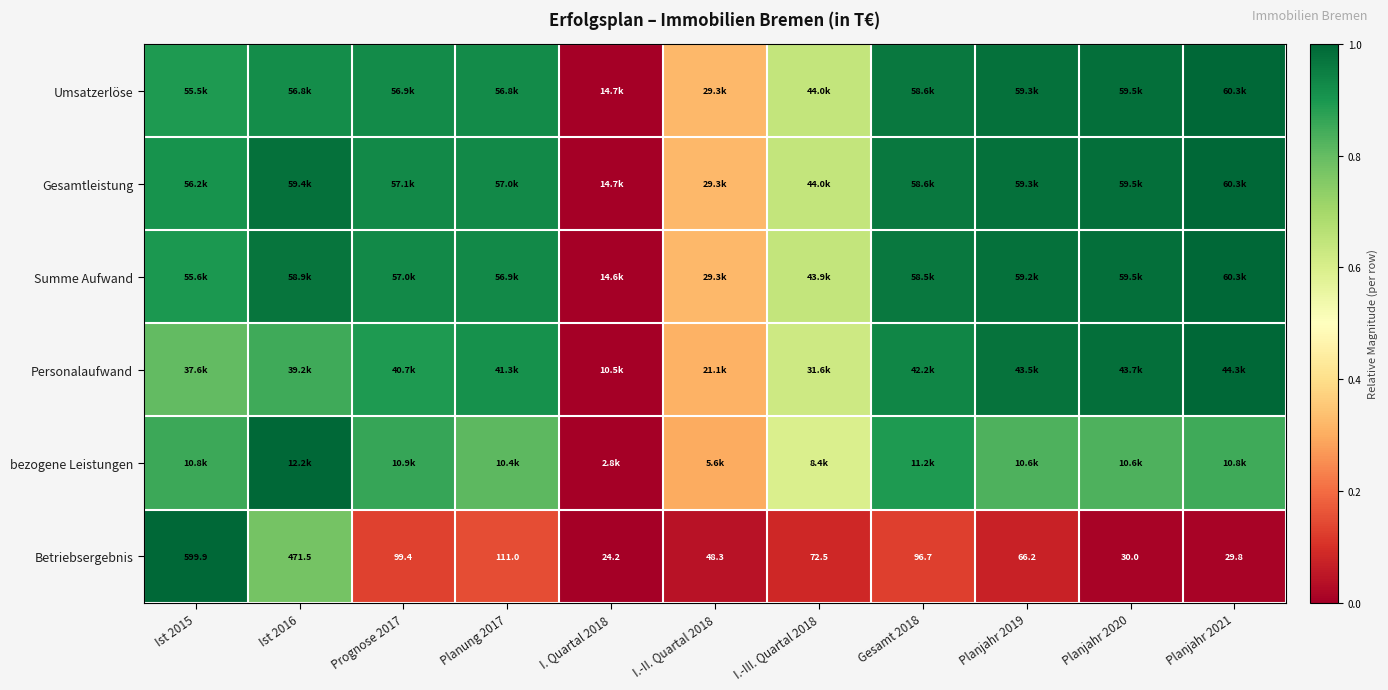

How many data points in Betriebsergebnis are less than 72?

5